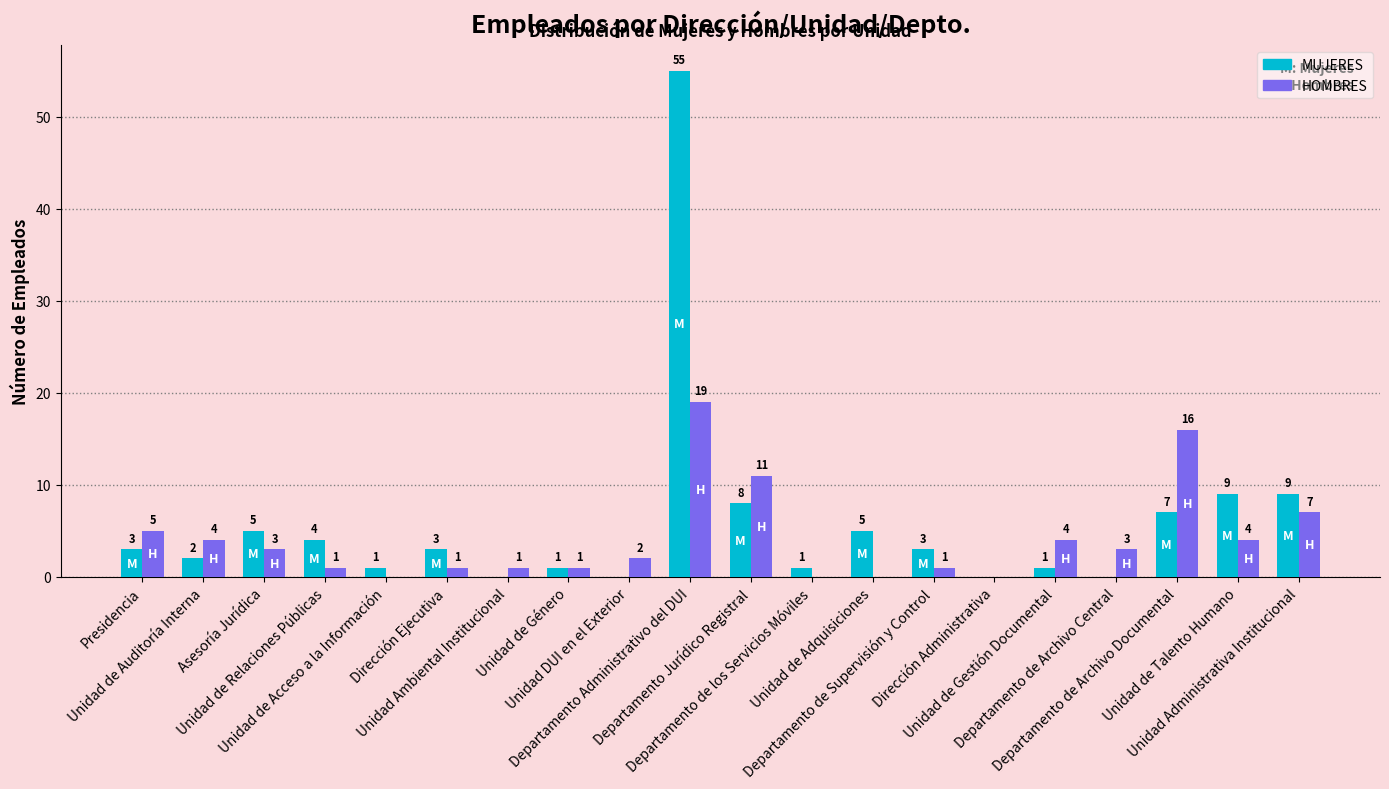

What are all the series names shown in the legend?

MUJERES, HOMBRES